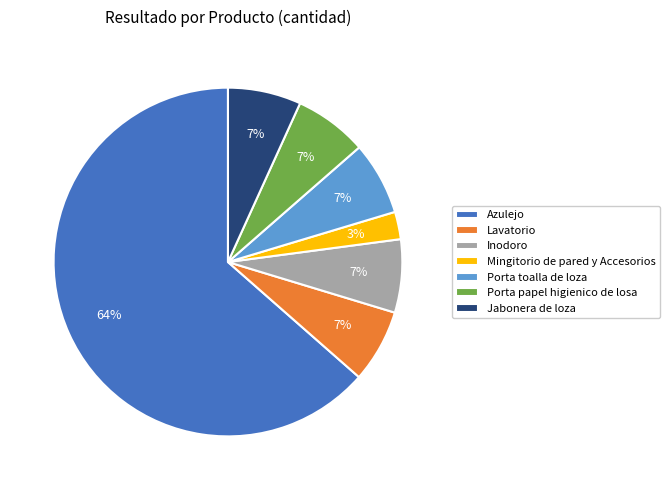

What is the ratio of the value at Inodoro to the value at Azulejo?

0.1